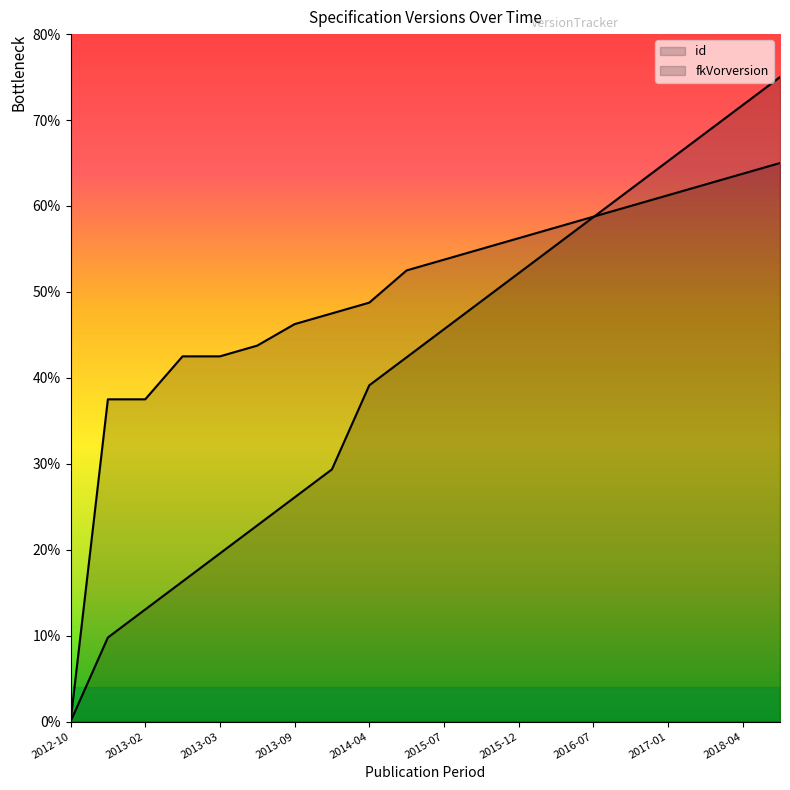

What is the difference between the maximum and minimum values in the id series?

75.0